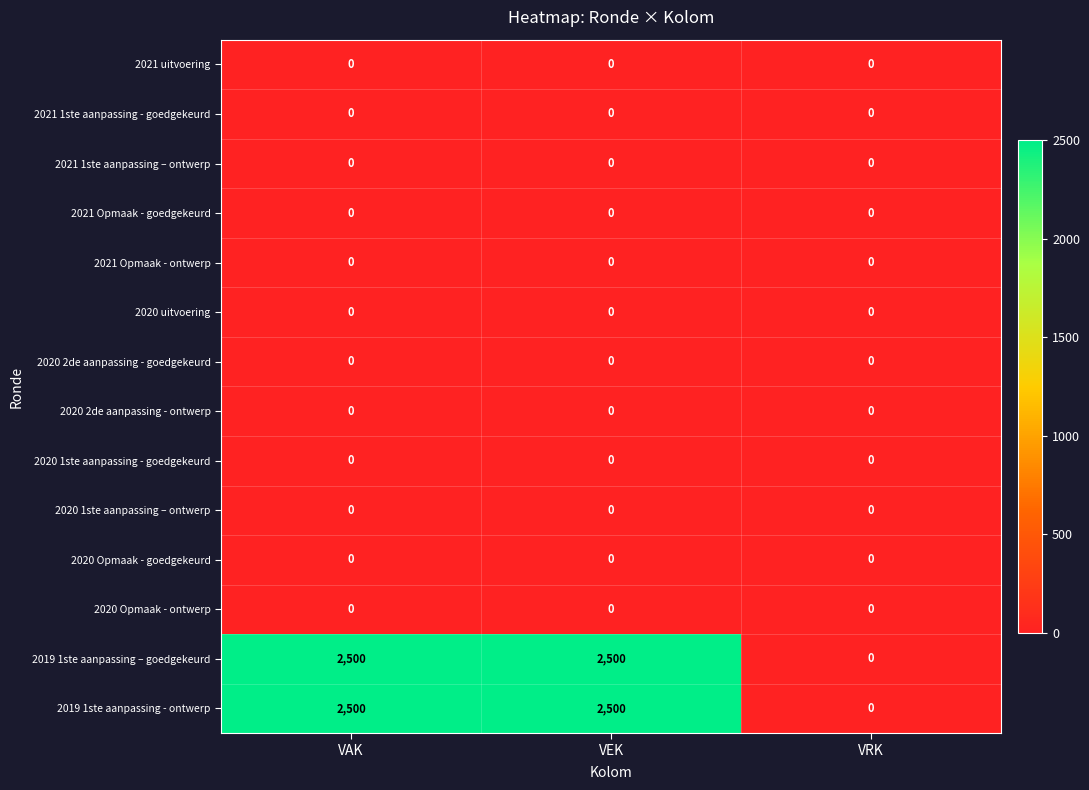

What is the greatest value displayed?

2500